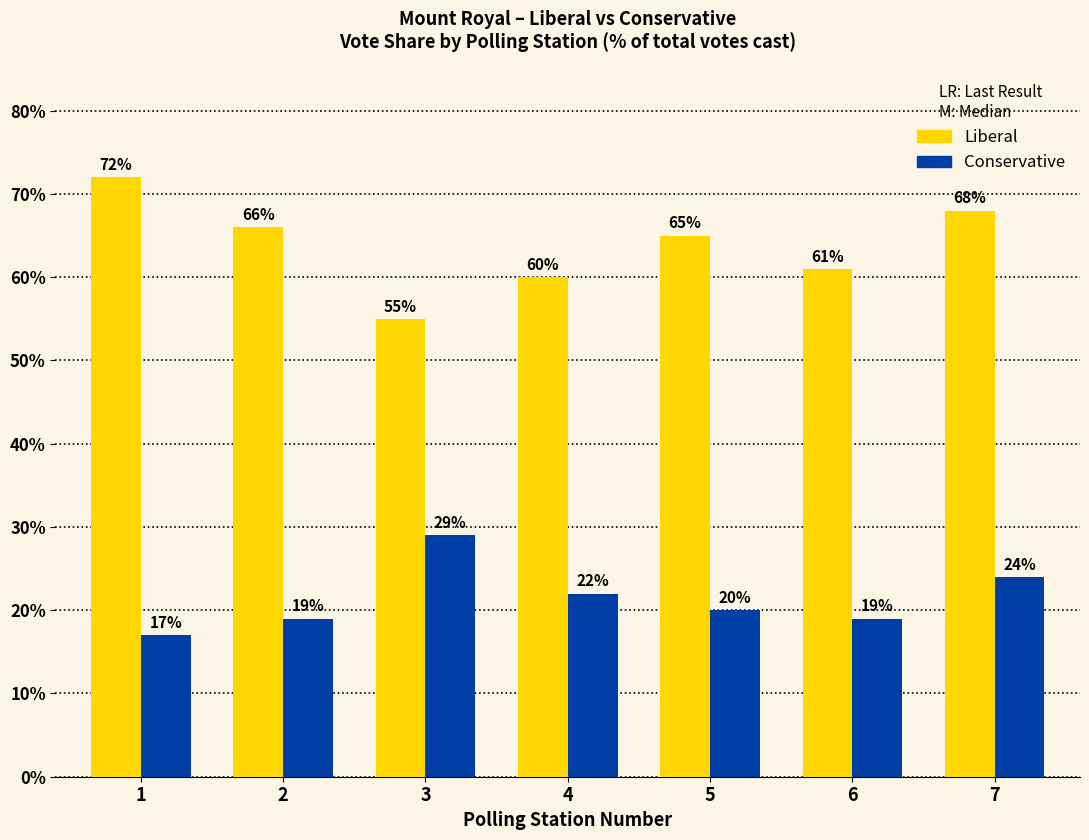

What is the value of the Liberal bar at the 1st from the left?

72